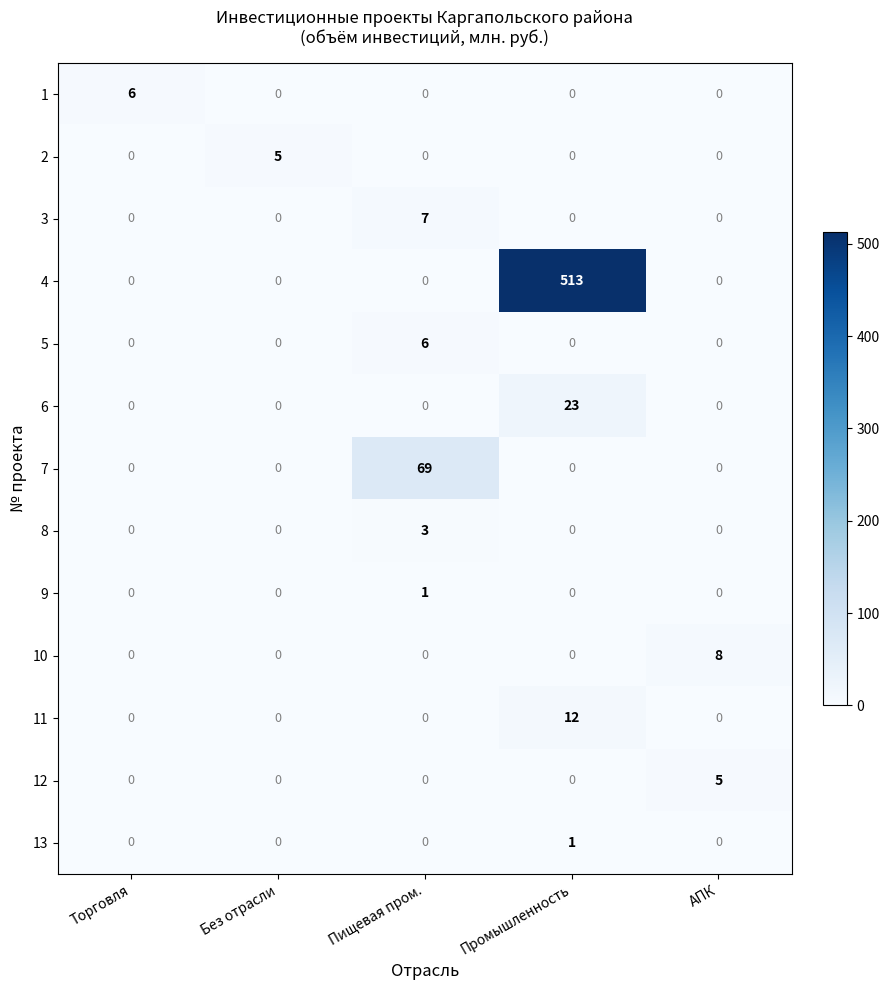

Count the number of data series in this chart.

13